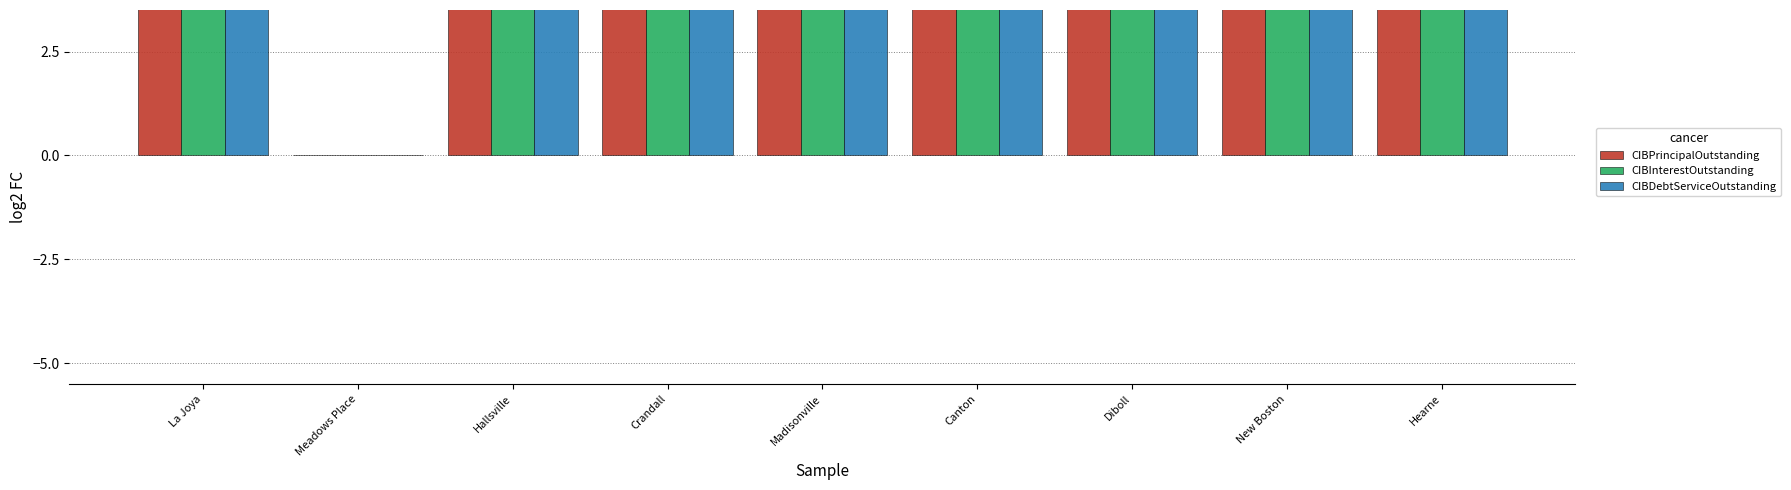

At how many categories does at least one series exceed 16?

8